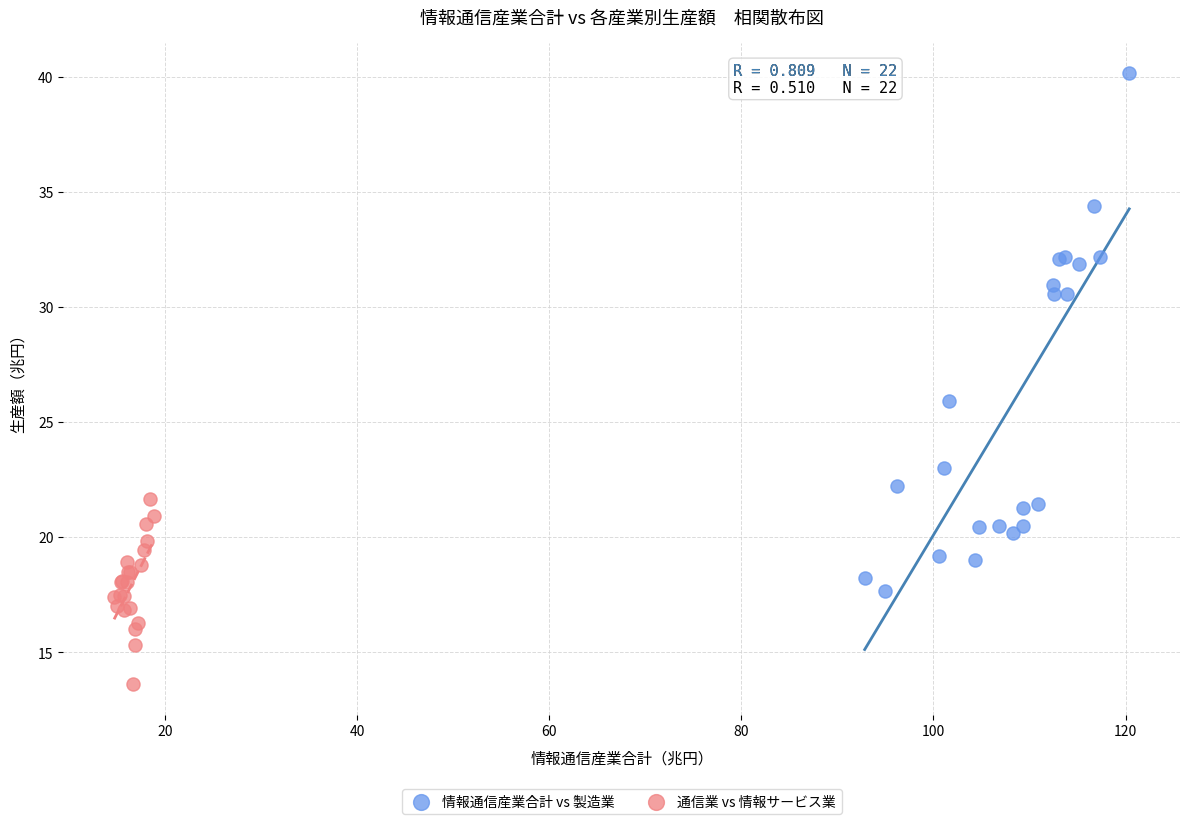

Which series contains the highest Y value?

情報通信産業合計 vs 製造業